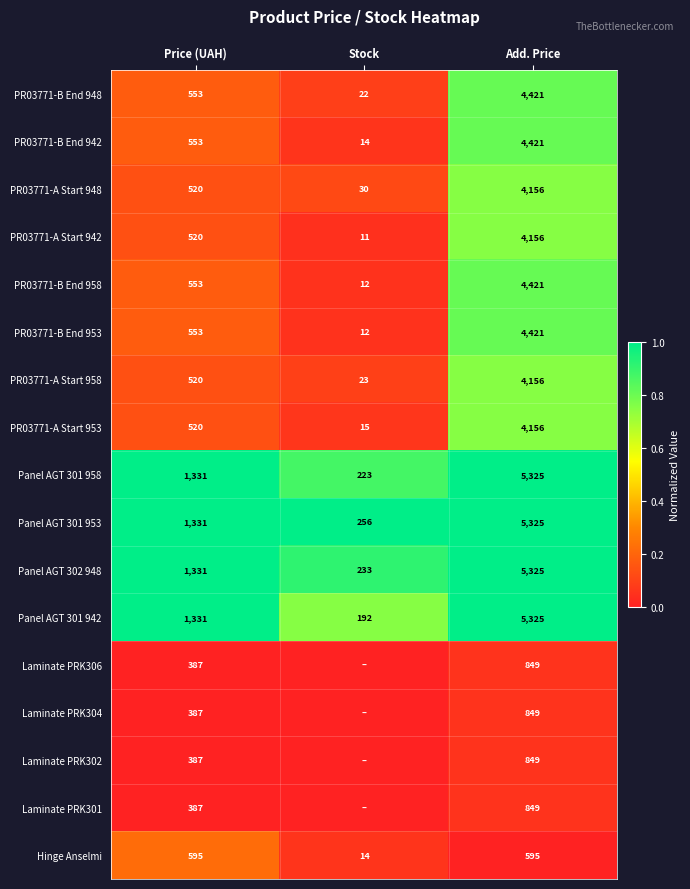

Which has a higher value, Add. Price or Price (UAH)?

Add. Price